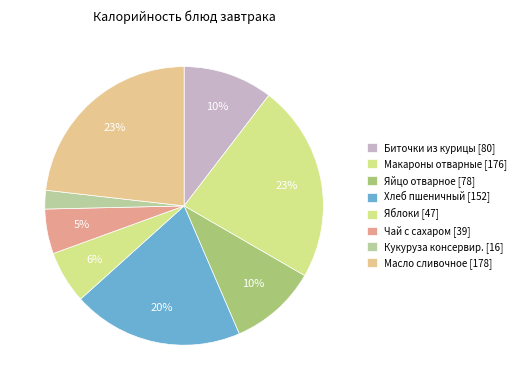

Rank the categories by value from lowest to highest.

Кукуруза консервир., Чай с сахаром, Яблоки, Яйцо отварное, Биточки из курицы, Хлеб пшеничный, Макароны отварные, Масло сливочное